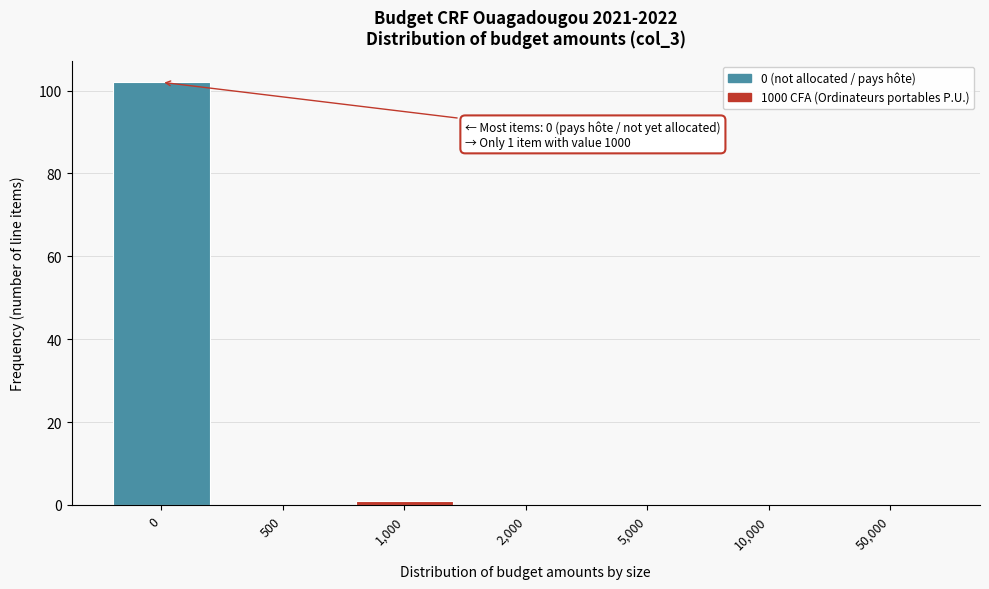

Reading left to right, extract all data points from this chart.

0=102	500=0	1,000=1	2,000=0	5,000=0	10,000=0	50,000=0